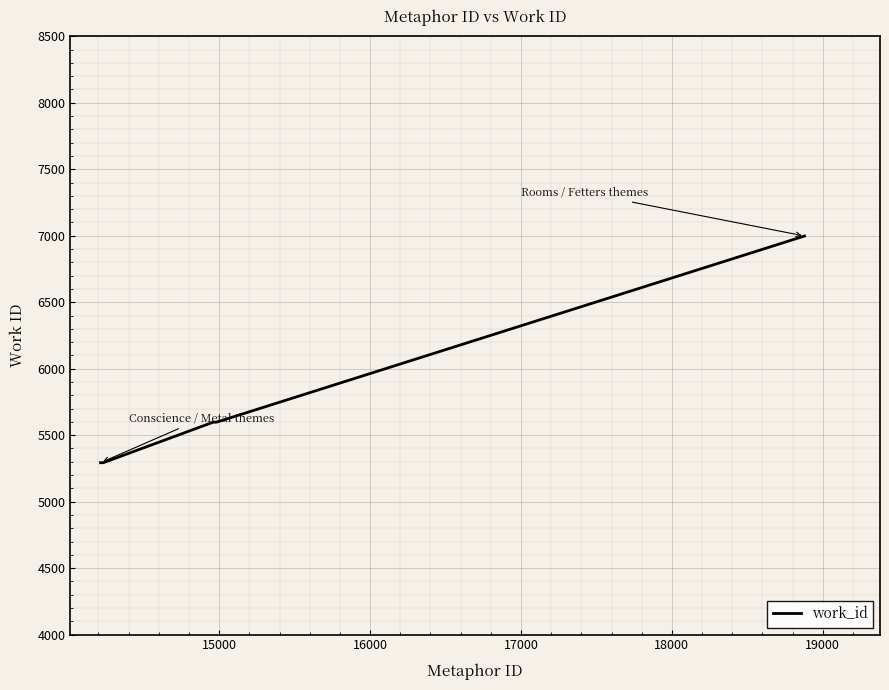

What is the difference between the maximum and minimum values?

1705